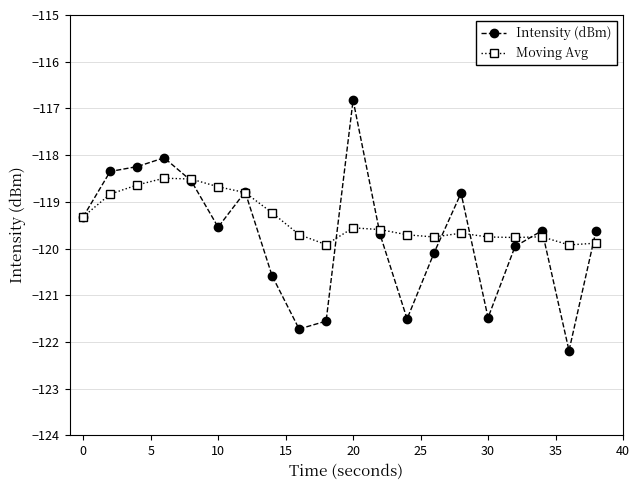

At how many categories does at least one series exceed -119?

8